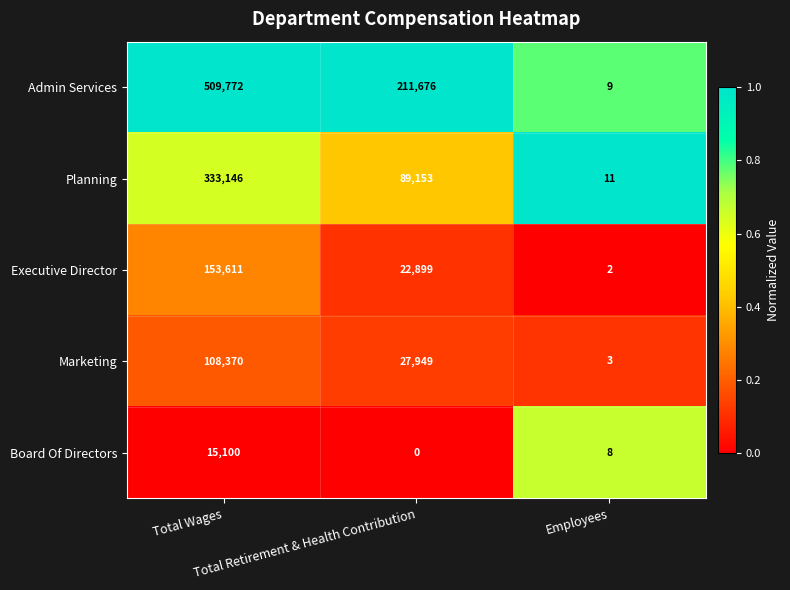

How many Marketing values are between 3 and 108370?

3